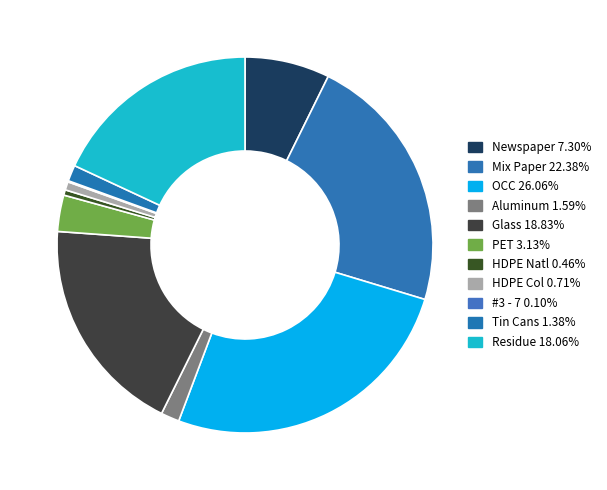

Which has a higher value, PET or Residue?

Residue